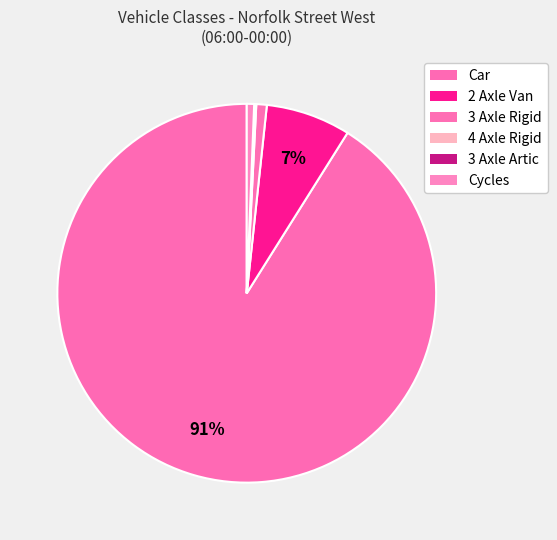

Count the number of slices in the pie.

6